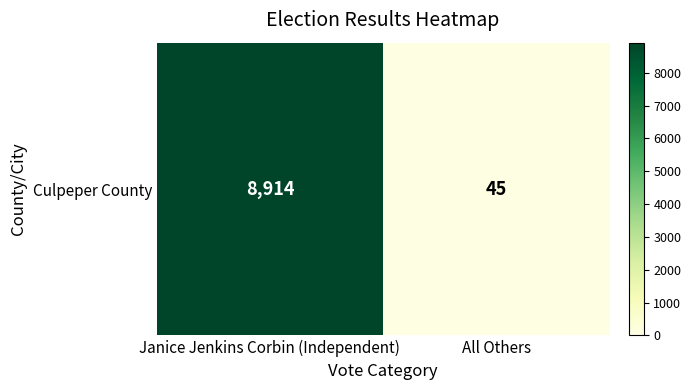

Reading left to right, transcribe all the data shown in this chart.

8914	45